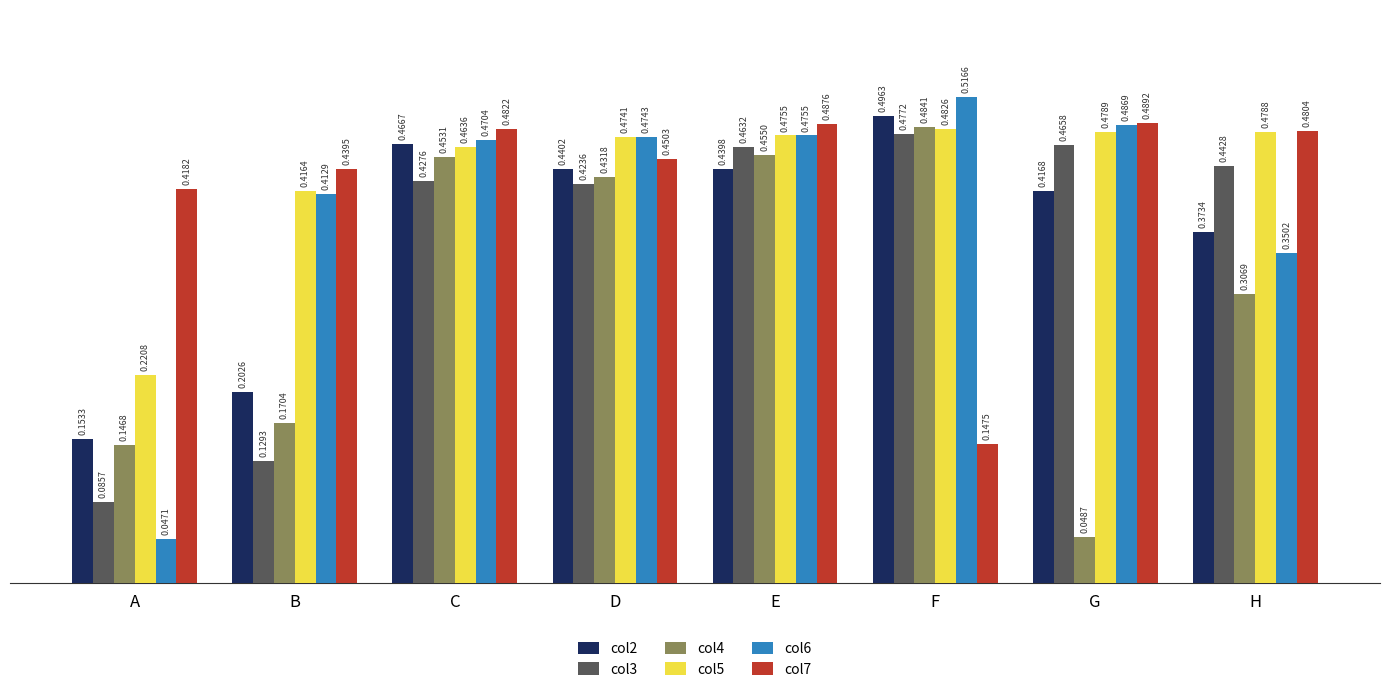

How many bars are there in each group?

6